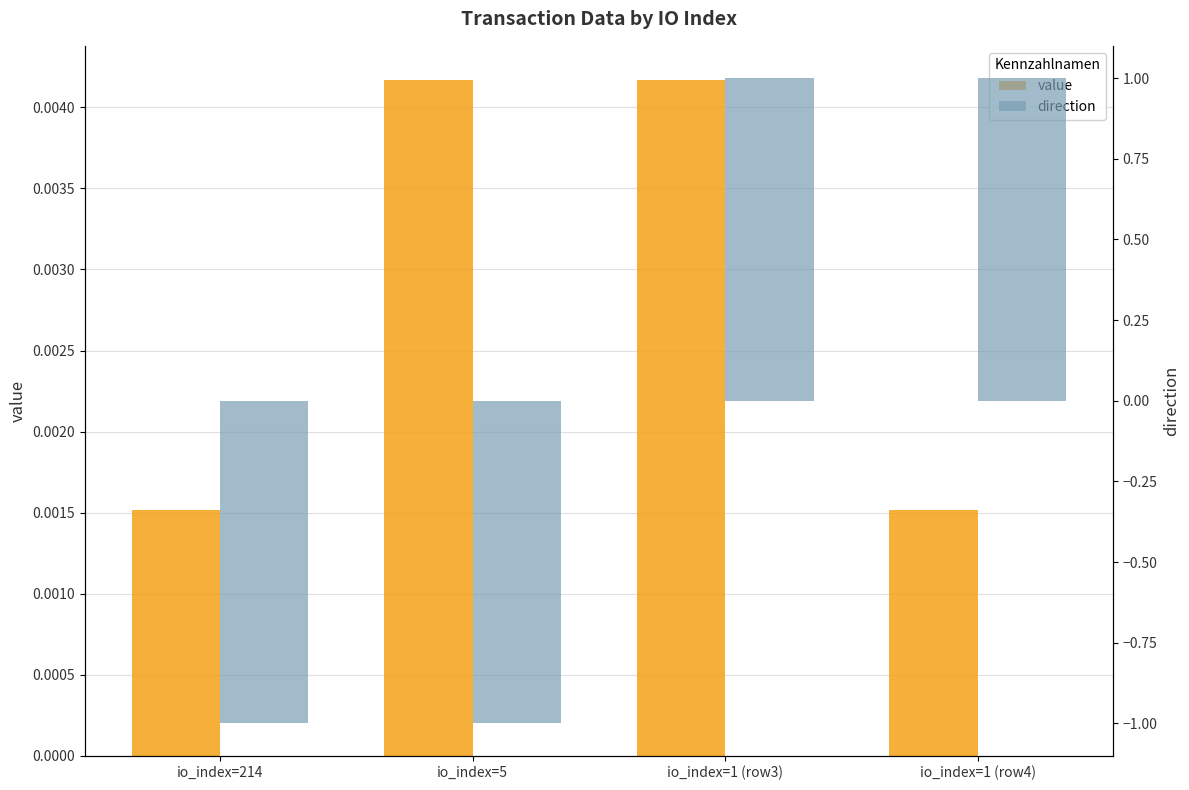

At which label is value closest to 0?

io_index=214